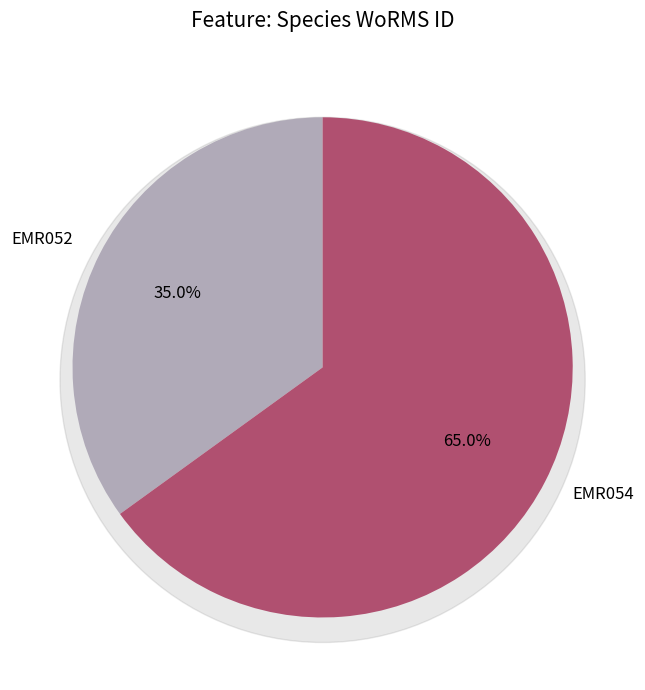

Which slice is the smallest?

EMR052